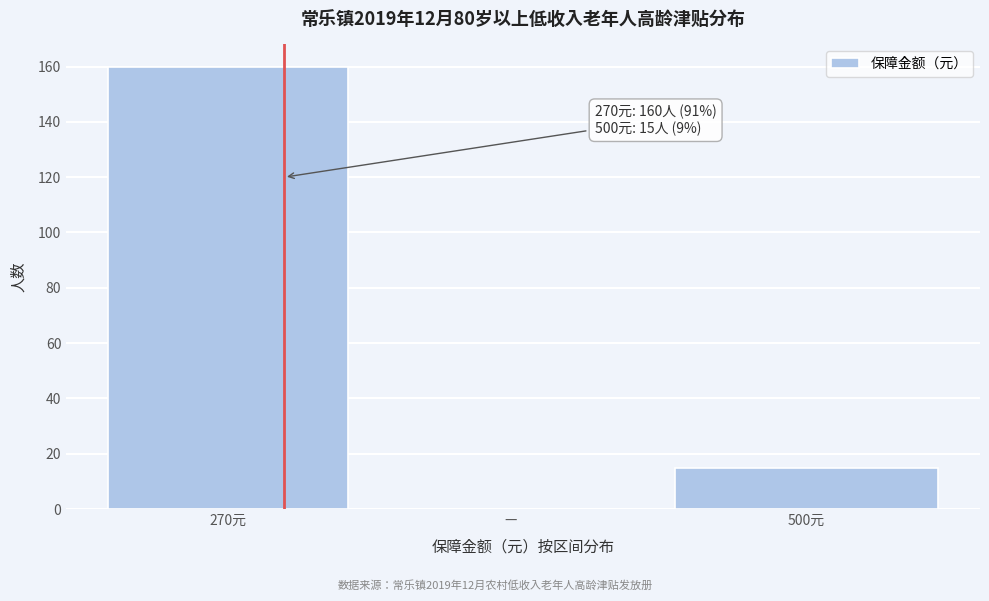

Reading left to right, list all the values displayed in this chart.

270元=160	—=0	500元=15